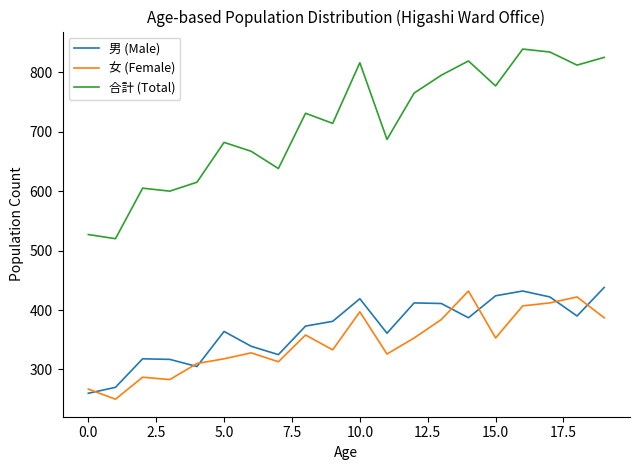

True or false: 男 (Male) and 合計 (Total) cross at least once.

False